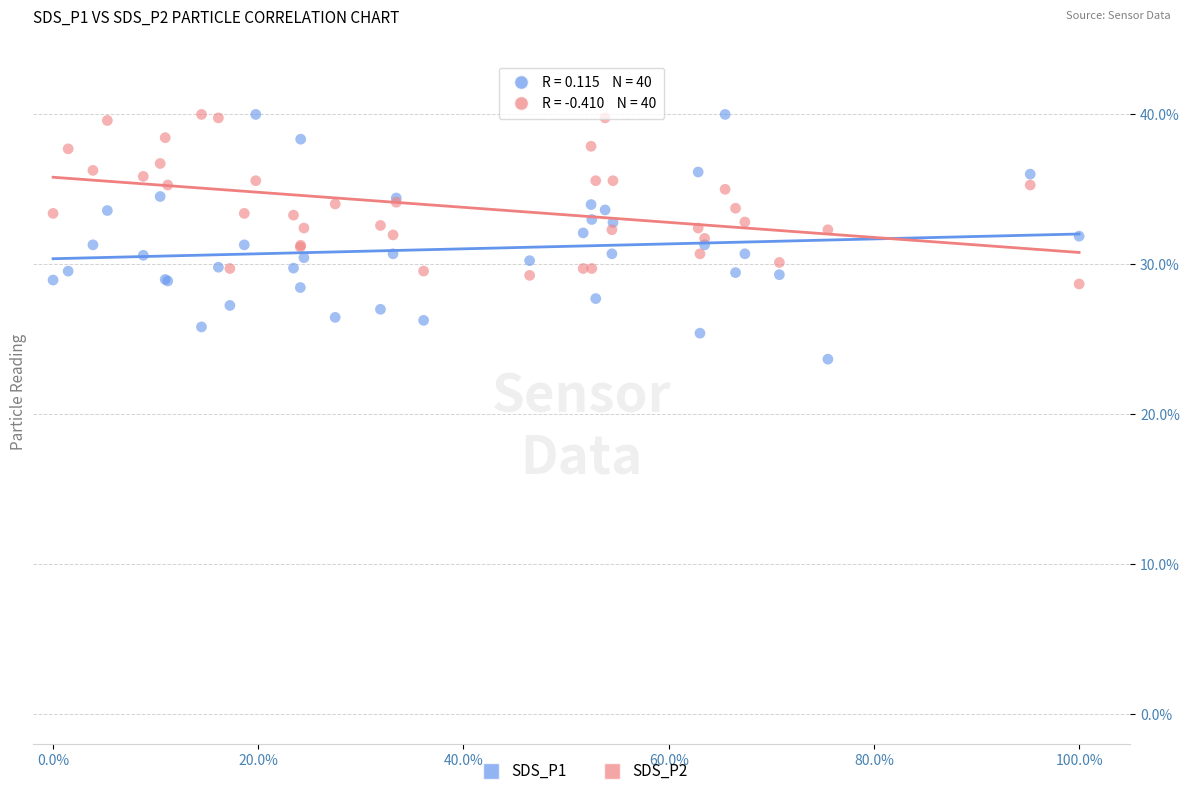

What are all the series names shown in the legend?

SDS_P1, SDS_P2